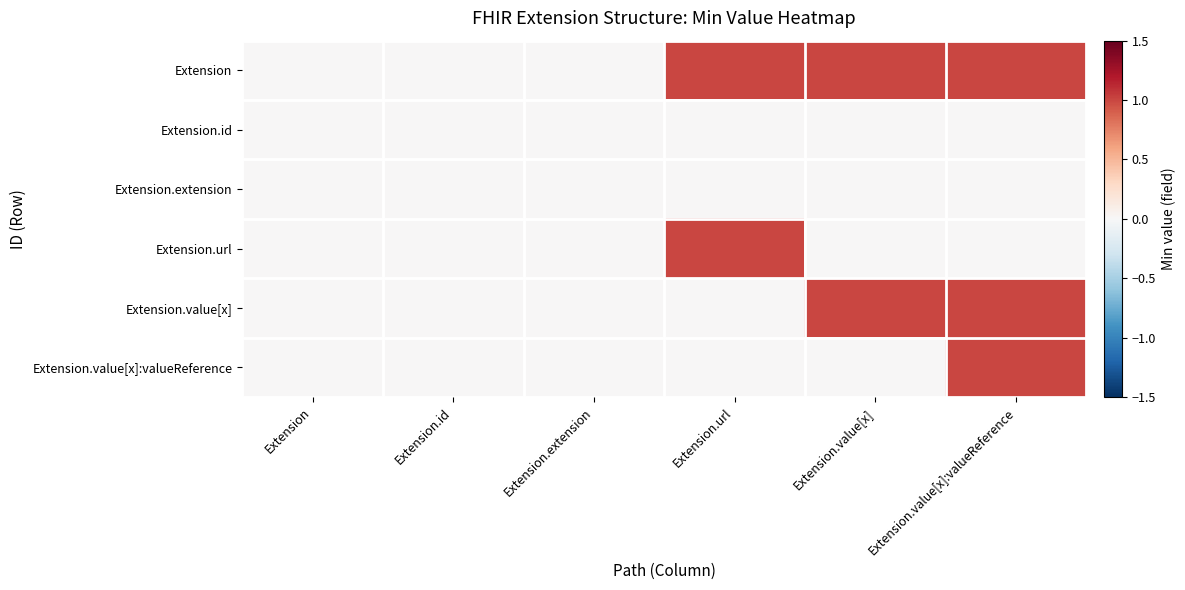

Count the number of categories in the chart.

6